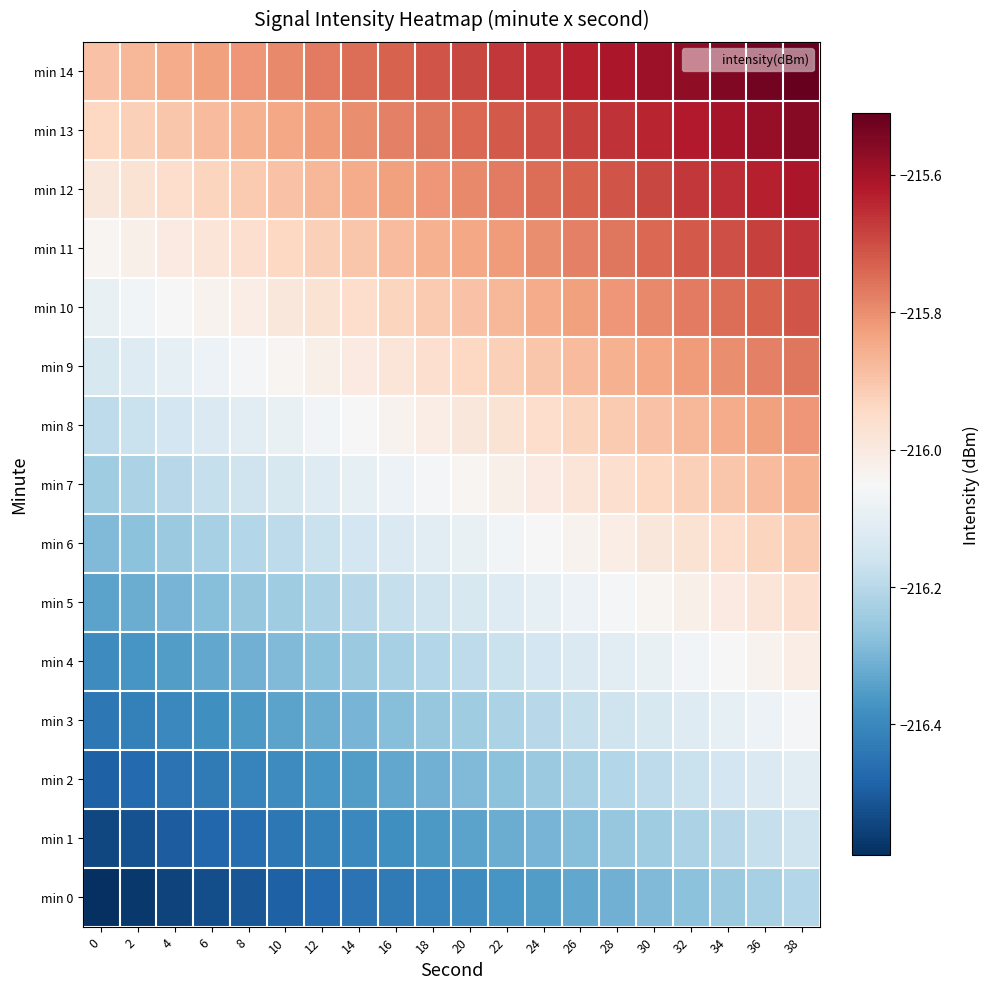

What is the spread (max minus min) of values at 36?

0.7